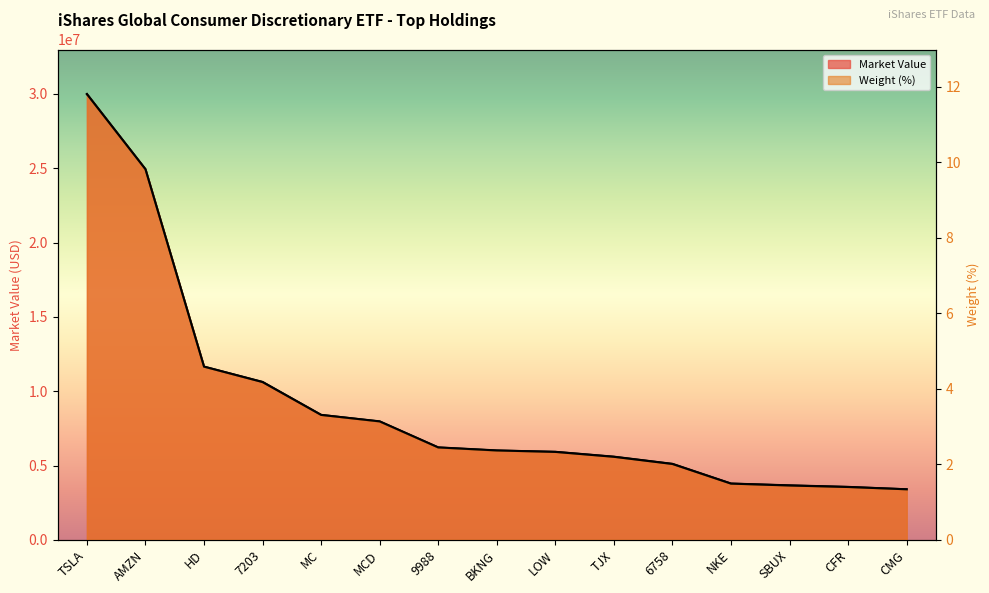

True or false: Weight (%) has a value of 4.6 at HD.

True